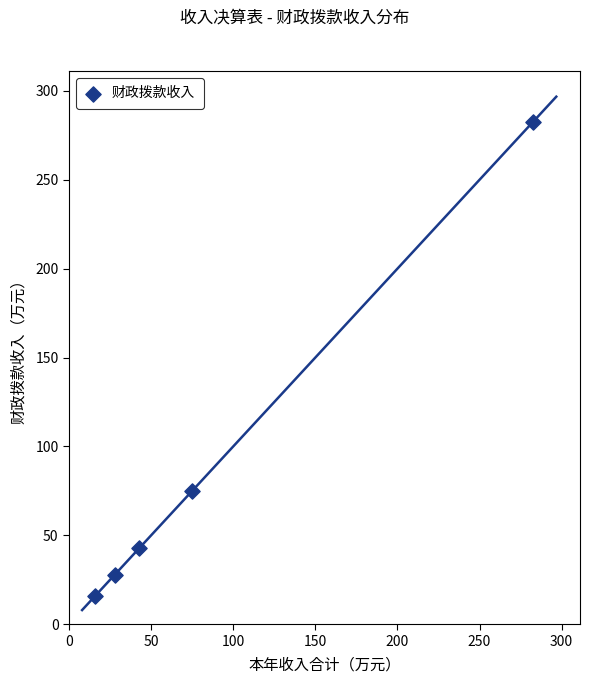

What Y value in the scatter plot is closest to 149?

75.0